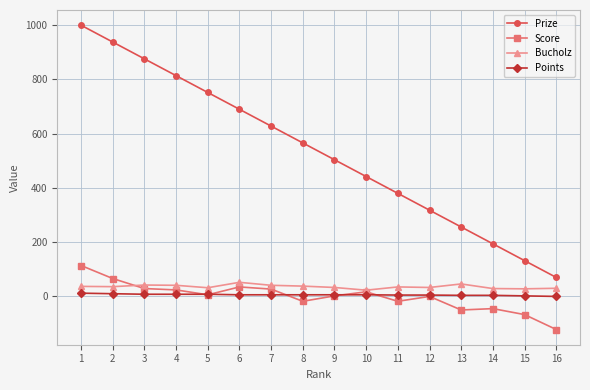

True or false: Bucholz has more than 2 points higher than both neighbors.

True